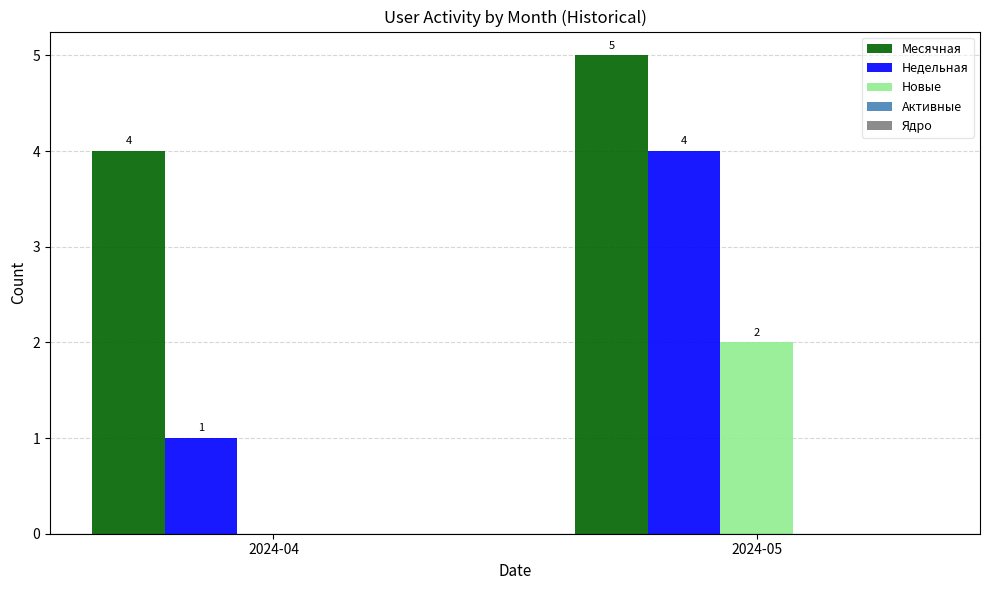

What is the approximate value of Недельная at 2024-05?

4